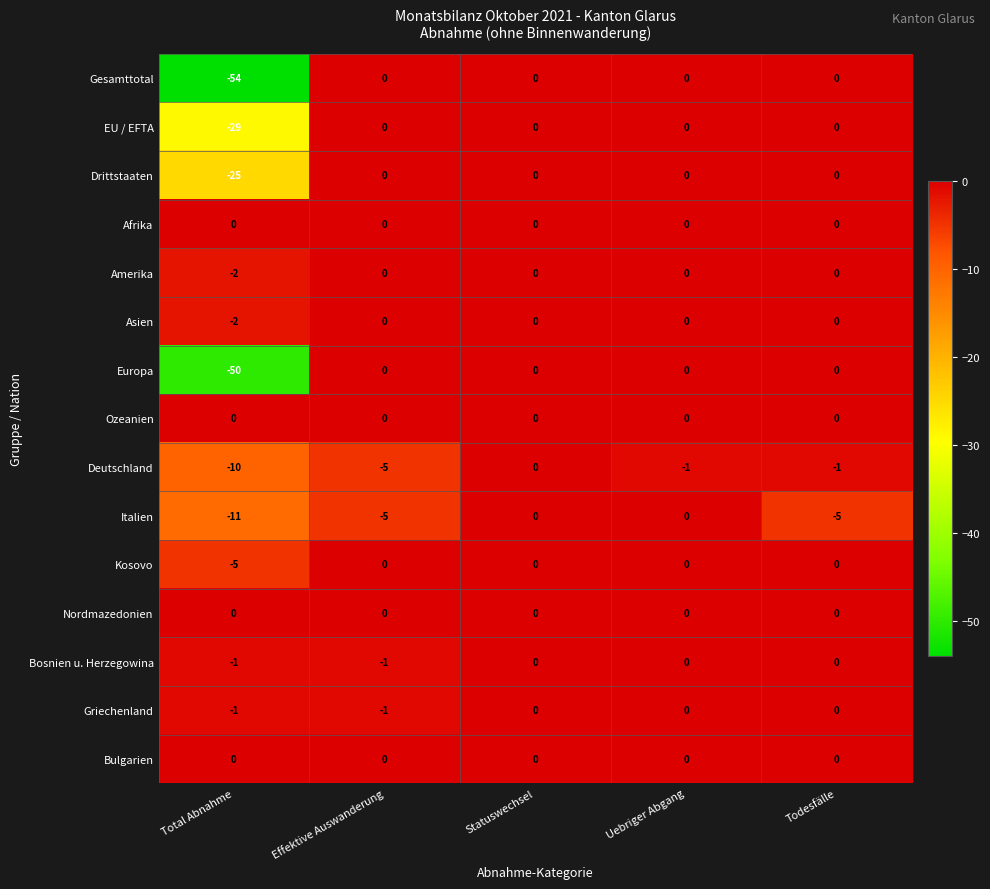

What is the total value across all series at Todesfälle?

-6